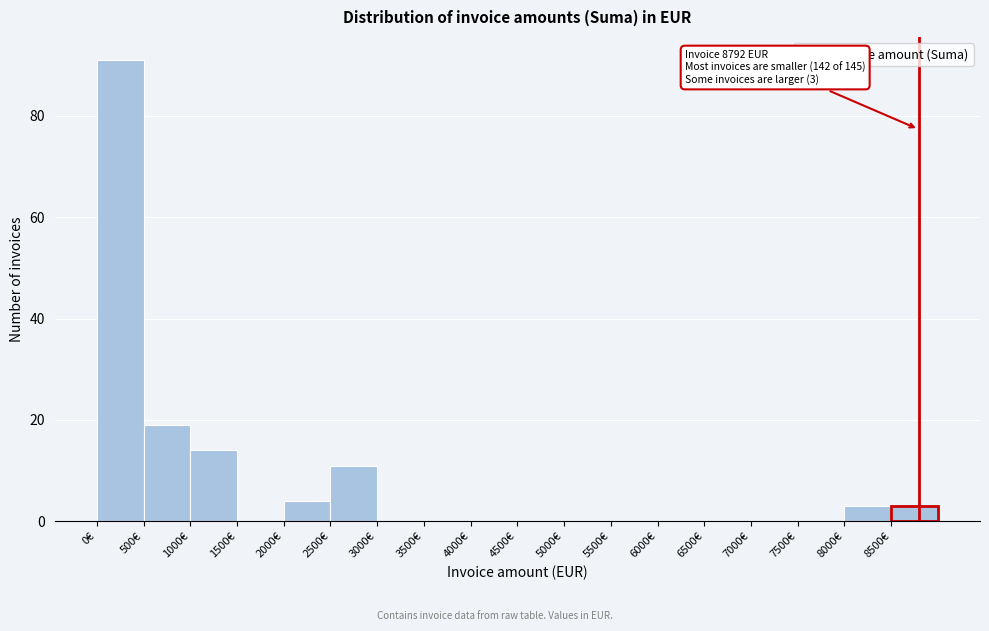

Over which range of the x-axis is the bar tallest?

0 to 500